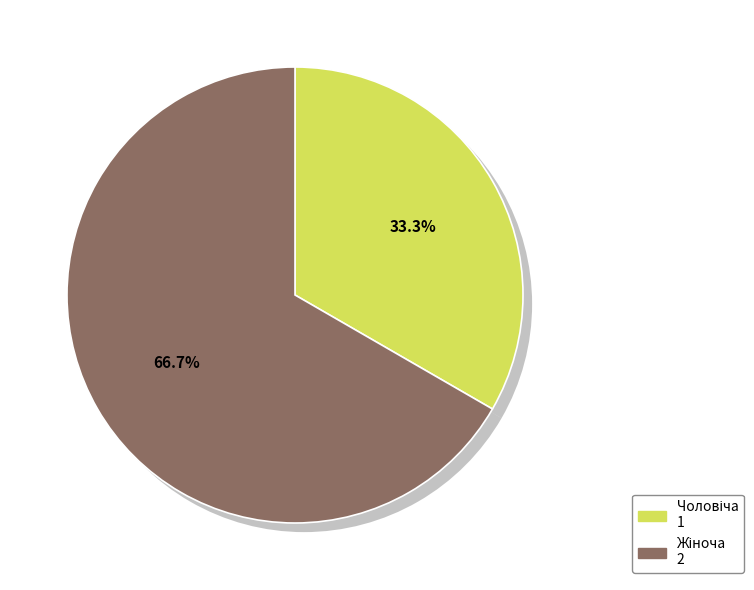

The Чоловіча slice represents 33% of the pie. True or false?

True